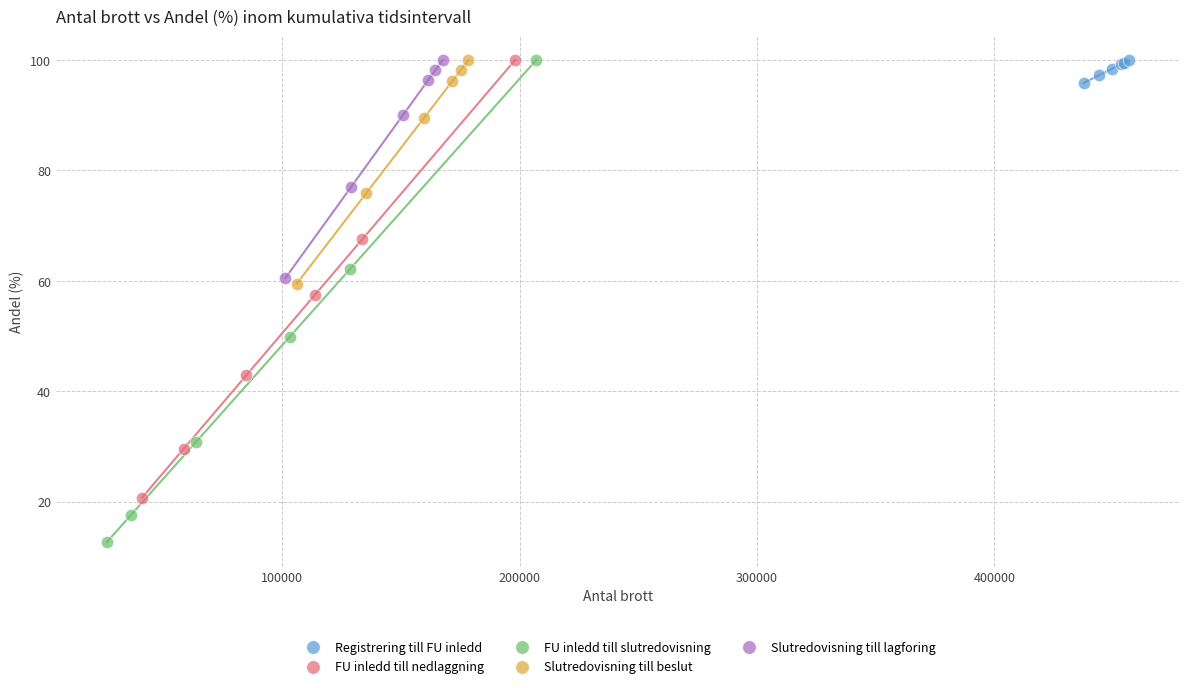

What are all the series names shown in the legend?

Registrering till FU inledd, FU inledd till nedlaggning, FU inledd till slutredovisning, Slutredovisning till beslut, Slutredovisning till lagforing